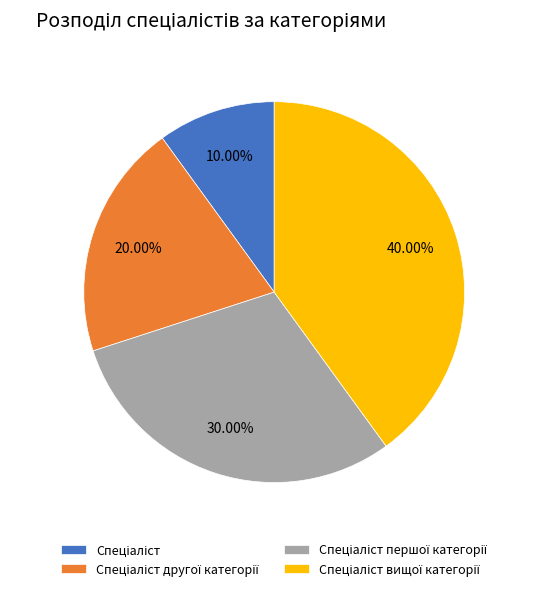

Is there a majority slice in this chart?

No